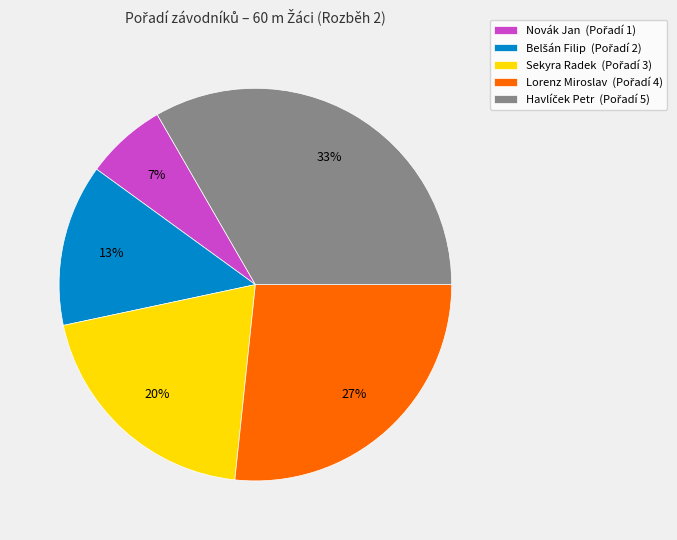

What is the smallest slice in the pie chart?

Novák Jan